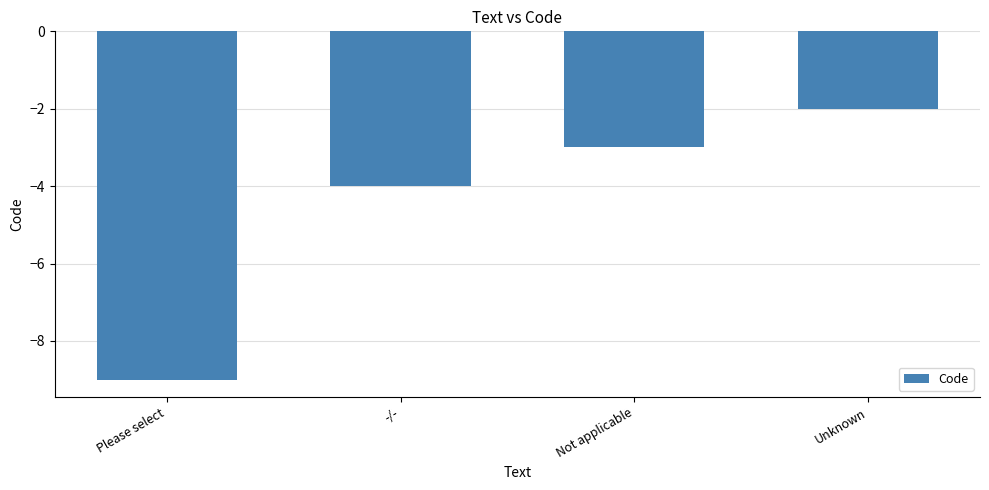

What is the change in value from Not applicable to Unknown?

+1